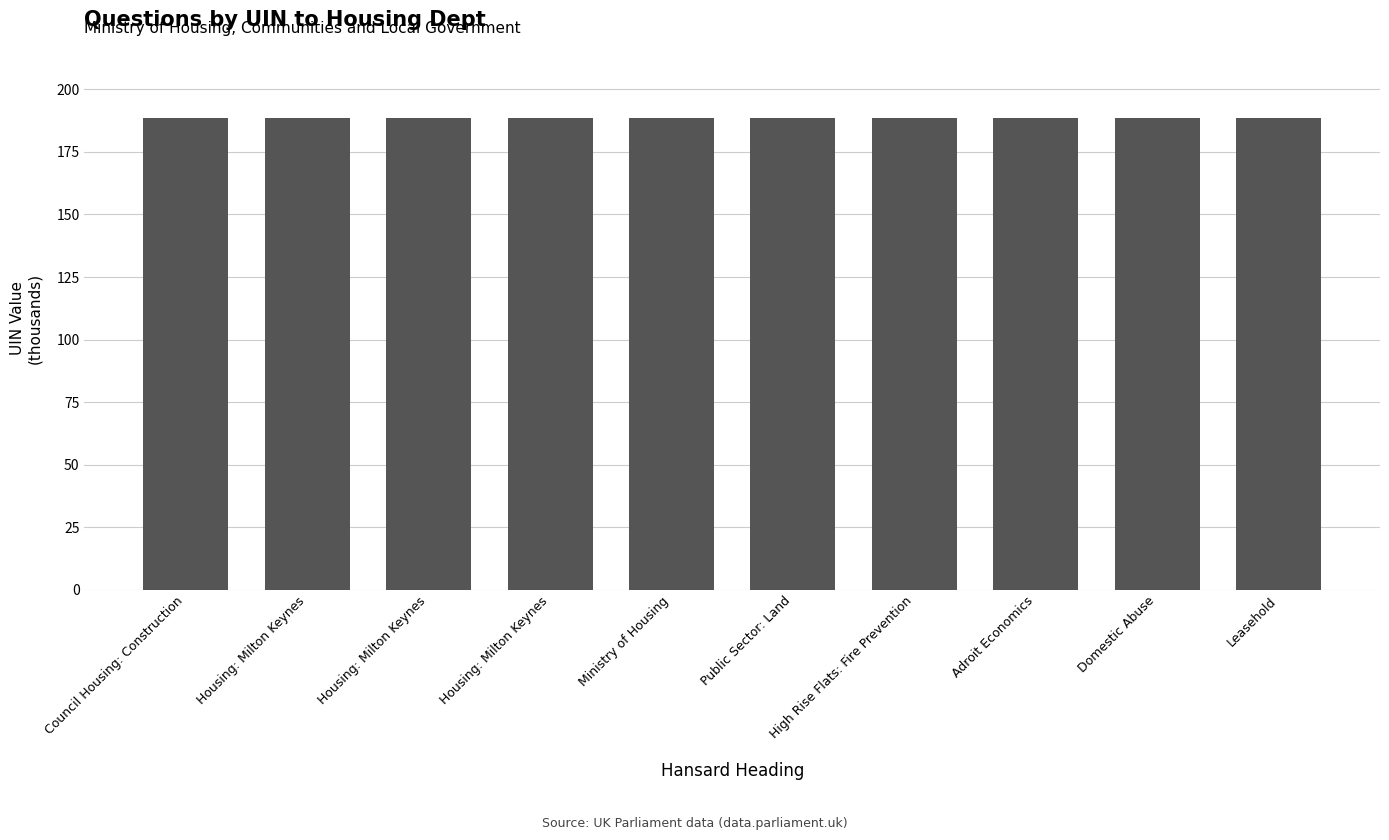

At which category does the chart reach its minimum across all series?

Council Housing: Construction